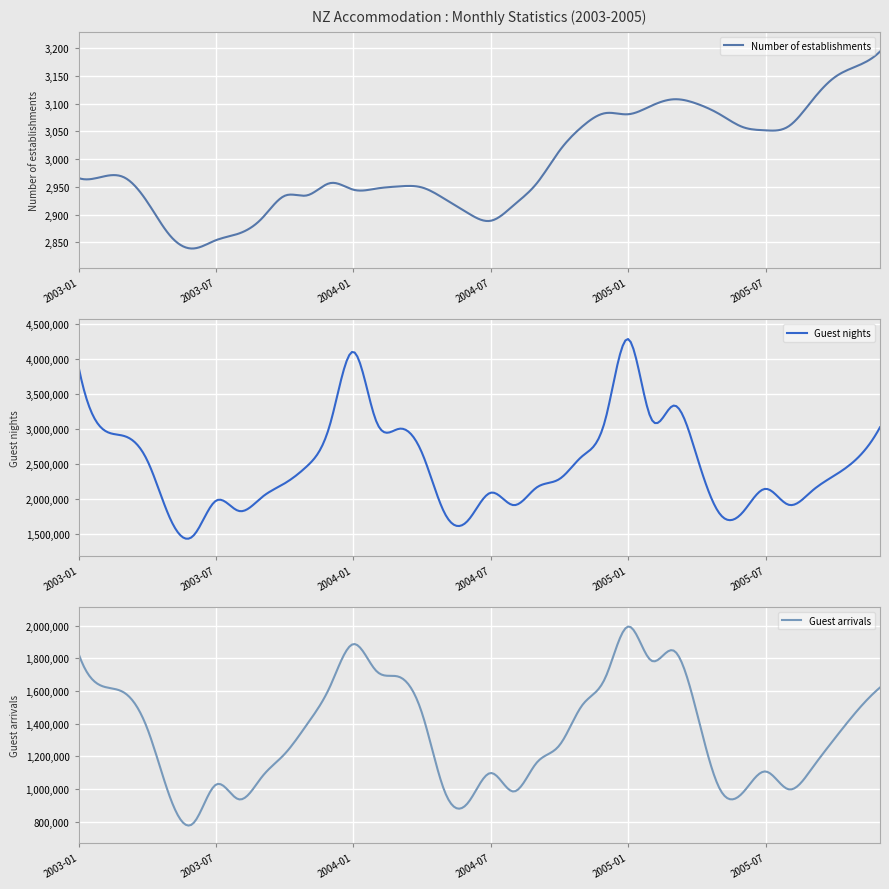

How many values in the Guest arrivals series exceed 1370814?

17